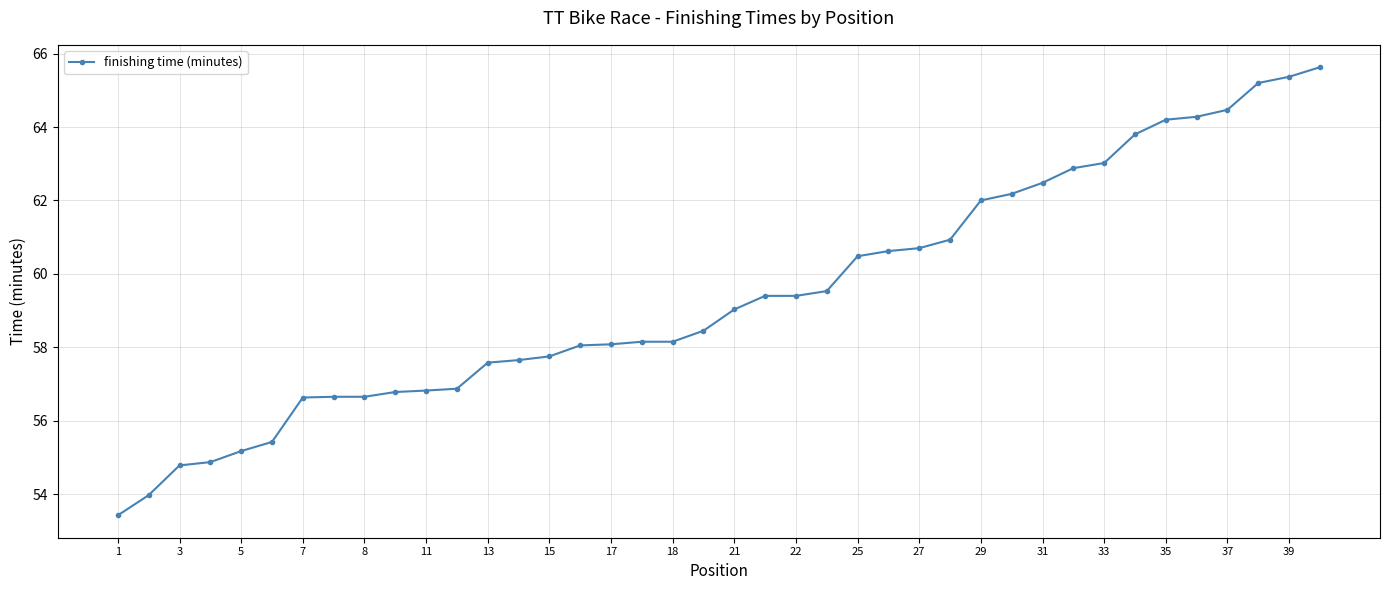

What is the maximum value shown in the chart?

65.6